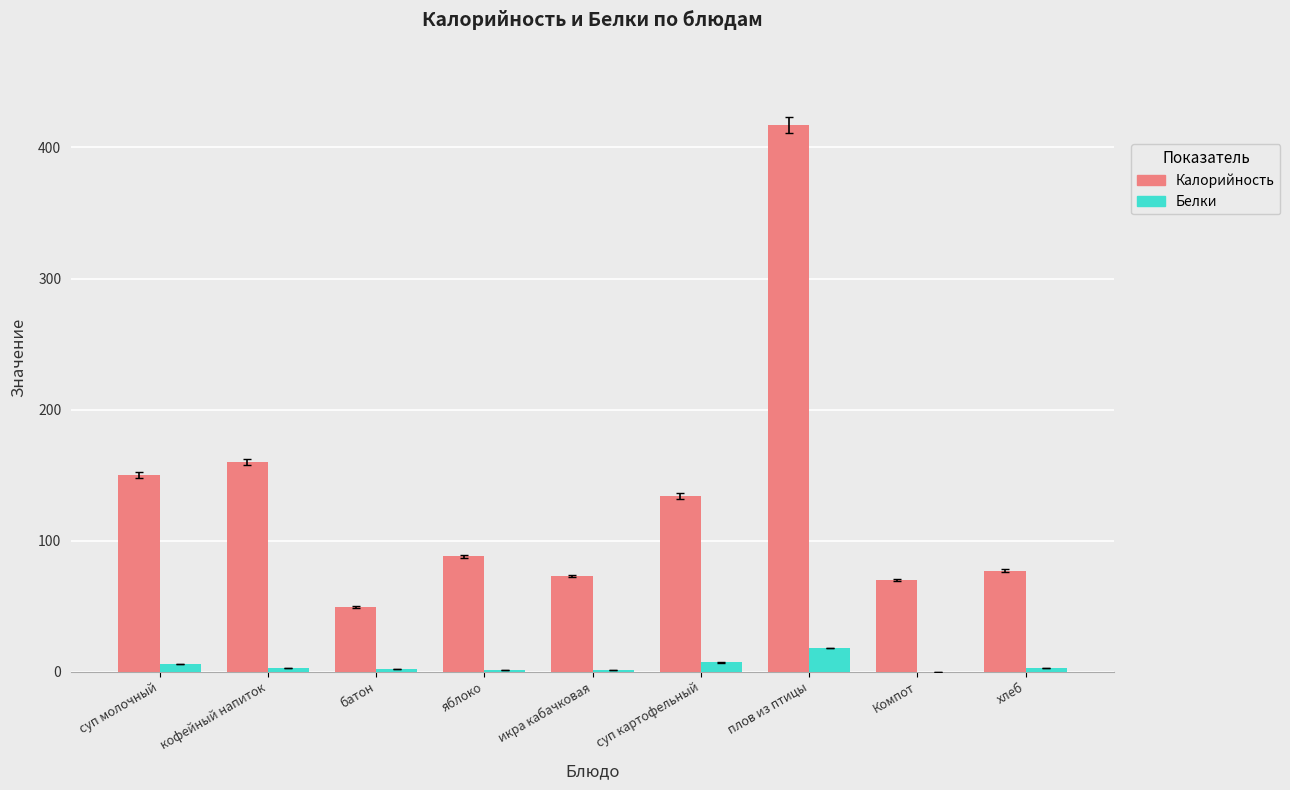

At which label does Калорийность reach its peak?

плов из птицы